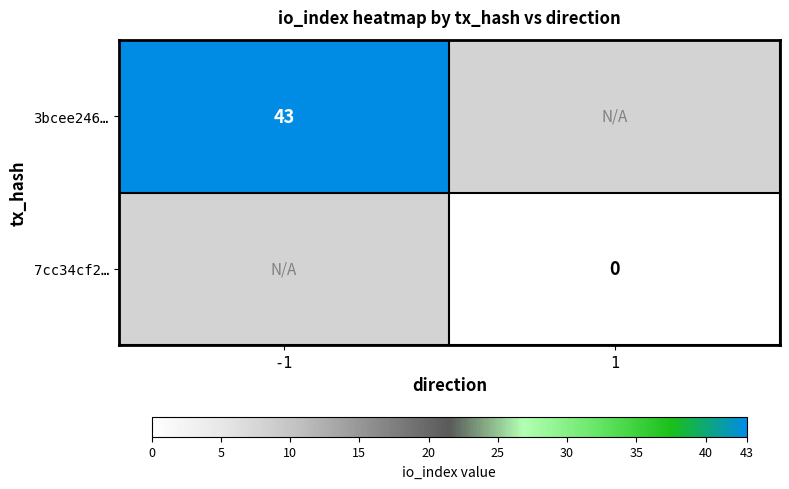

The 3bcee246… series shows 20 at -1. True or false?

False